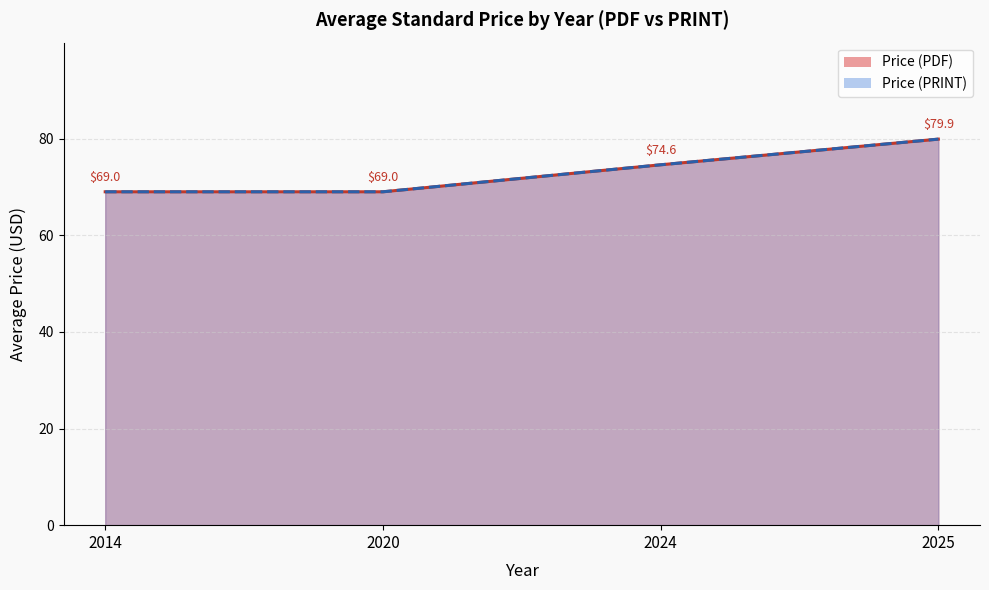

The value of Price (PRINT) line at 2024 is 74.6. True or false?

True